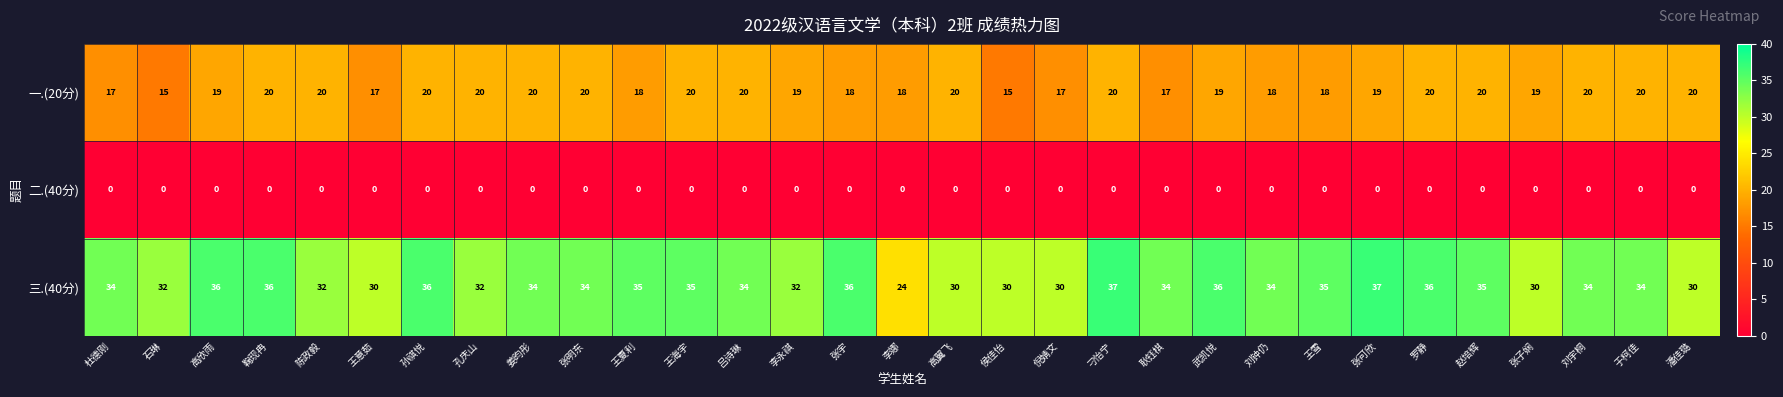

Which series changed the most between 王雪 and 张可欣?

三.(40分)